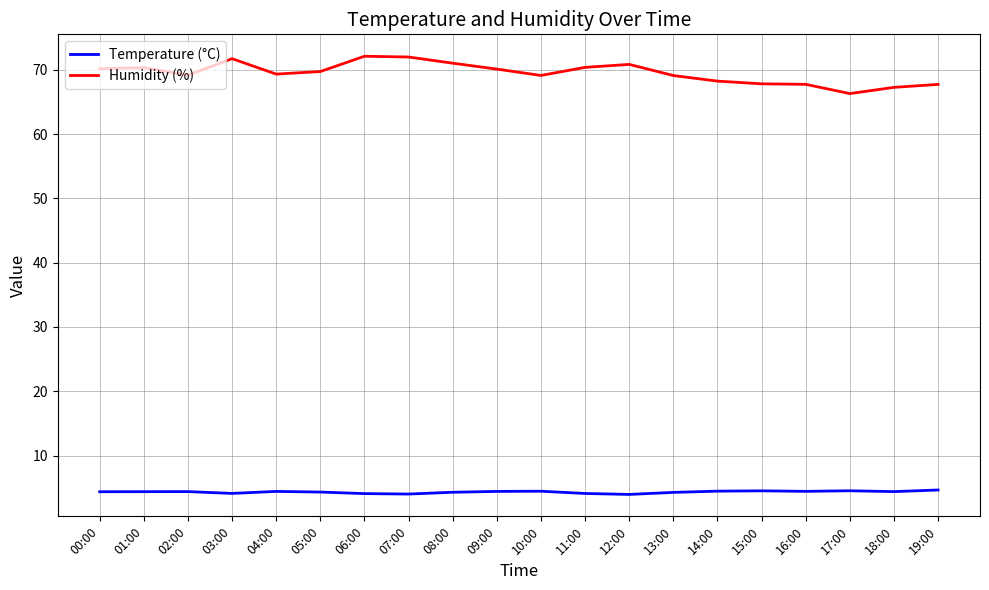

Which series has the largest total across all categories?

Humidity (%)